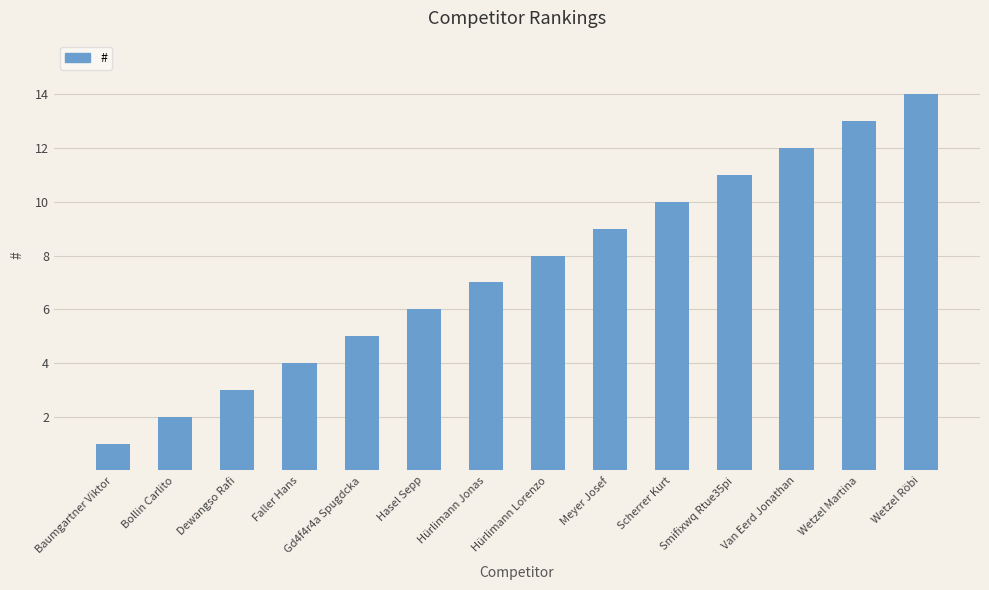

How many data points are less than 8?

7